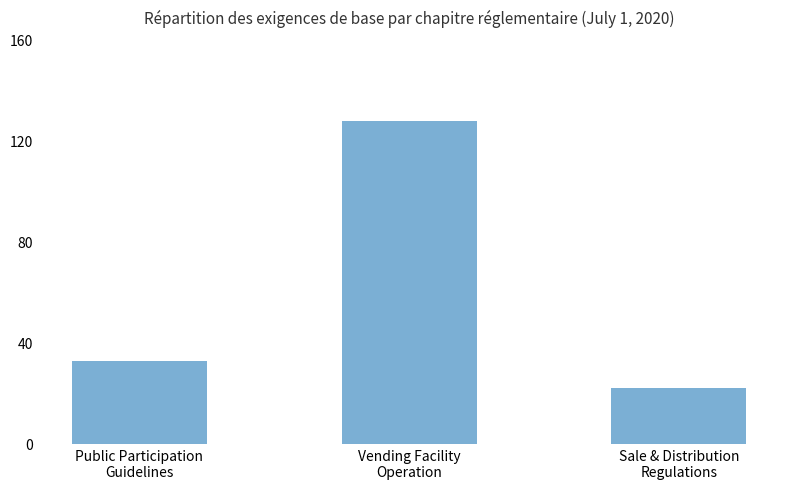

List the labels in order of value, smallest first.

Sale & Distribution
Regulations, Public Participation
Guidelines, Vending Facility
Operation